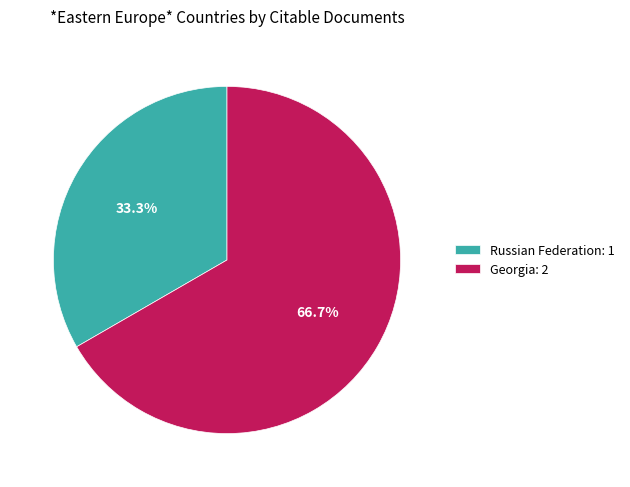

Which has a higher value, Georgia: 2 or Russian Federation: 1?

Georgia: 2